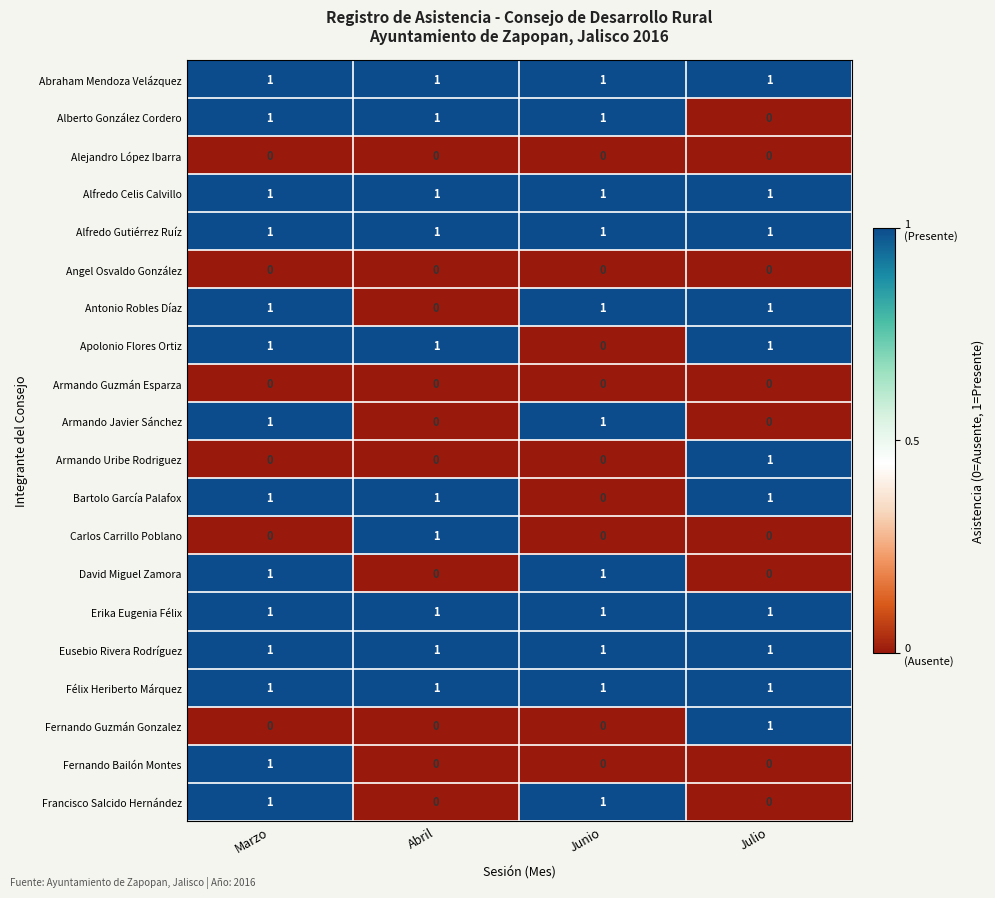

At which category is the sum across all series the highest?

Marzo